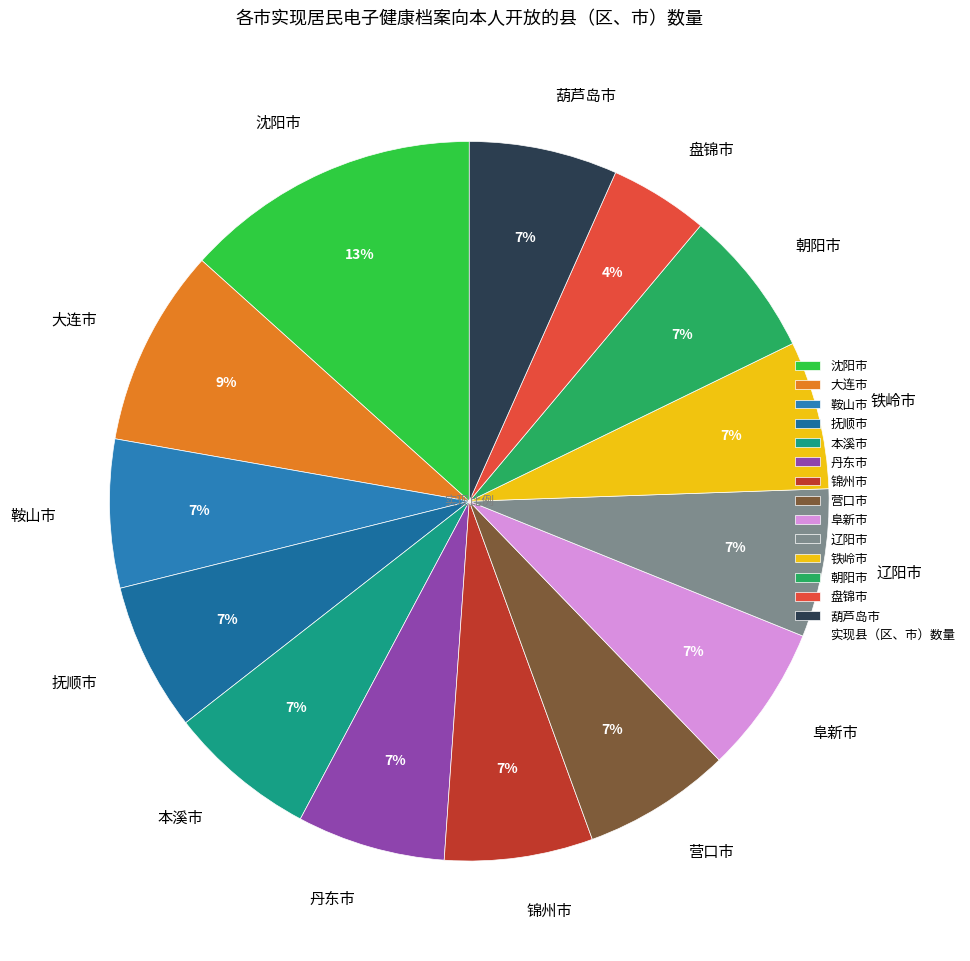

Is the sum of 葫芦岛市 and 辽阳市 greater than half?

No